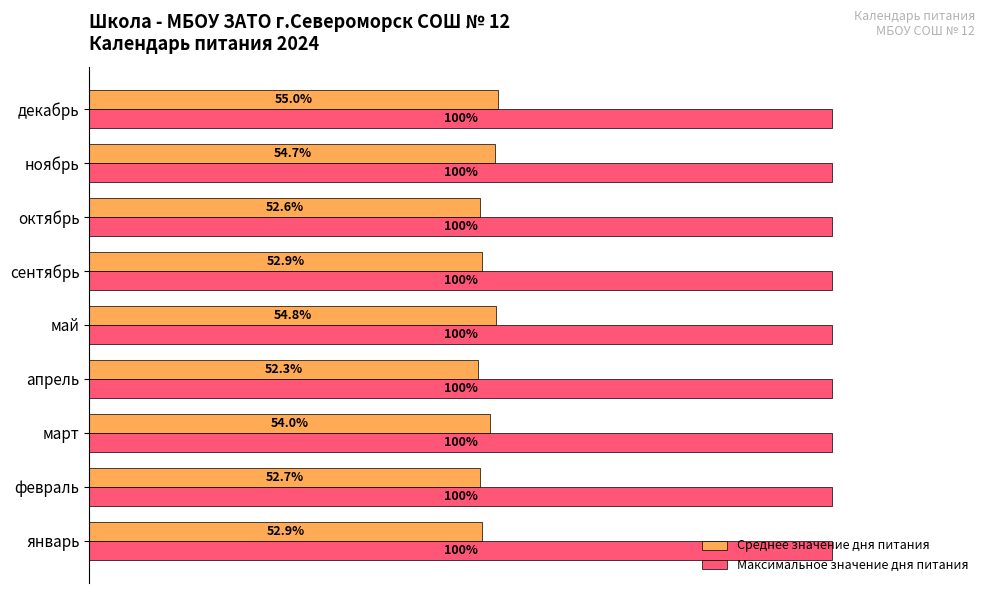

At which category is the sum across all series the highest?

декабрь